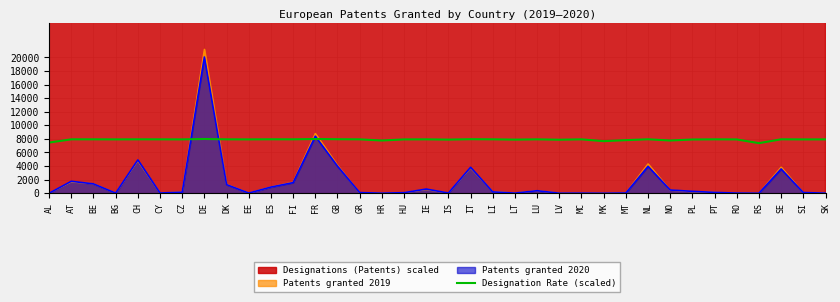

What is the label of the 36th point from the left?

SK